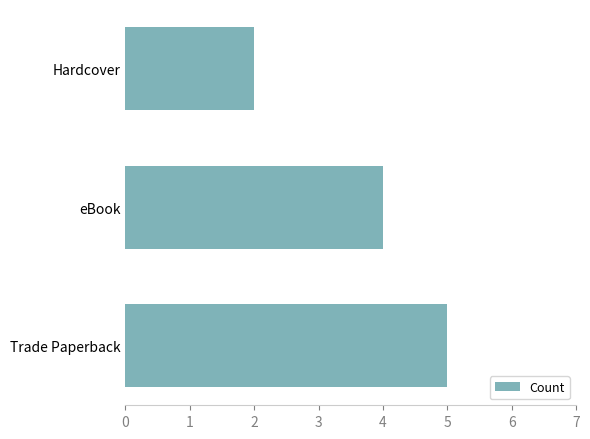

How many categories are shown in the chart?

3